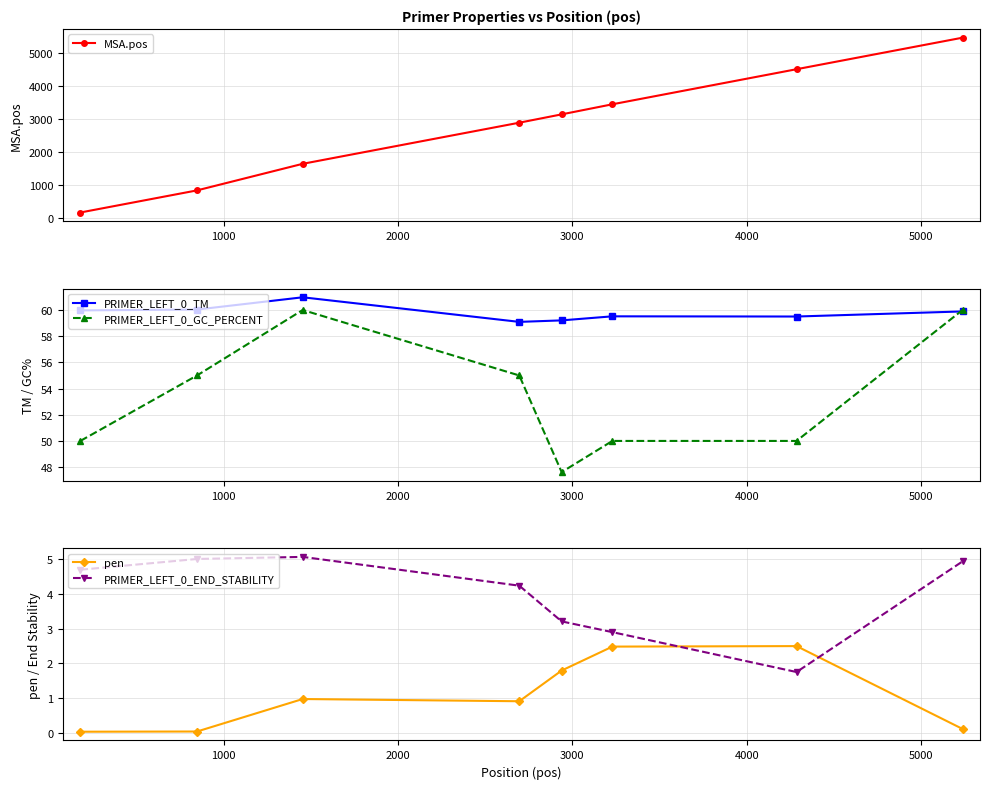

True or false: MSA.pos has more than 2 interior local peaks.

False